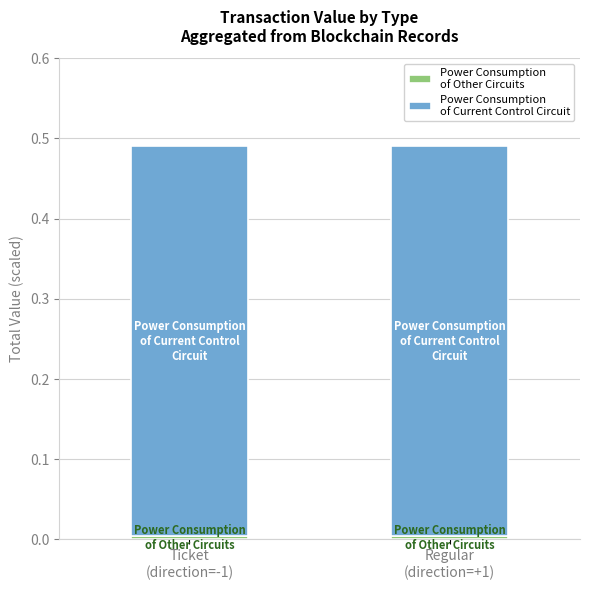

What position from the left is Regular
(direction=+1)?

2